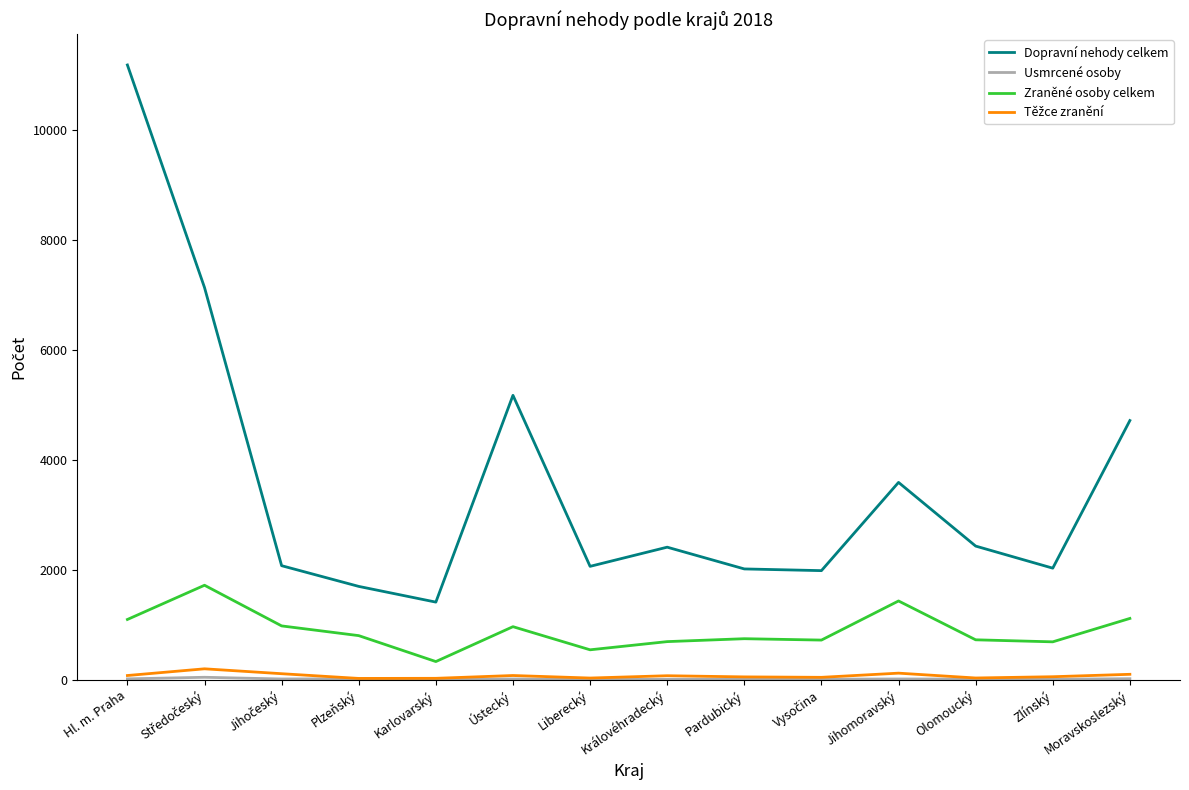

Between Karlovarský and Královéhradecký, which series saw the biggest shift?

Dopravní nehody celkem